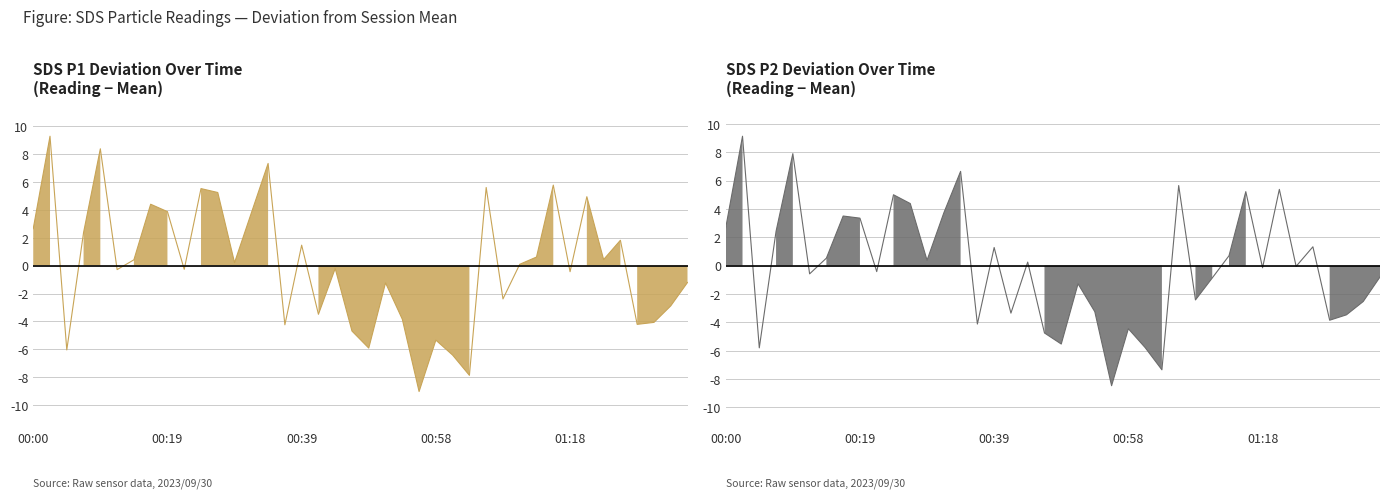

How many intersections are there between SDS_P2 and SDS_P1?

20